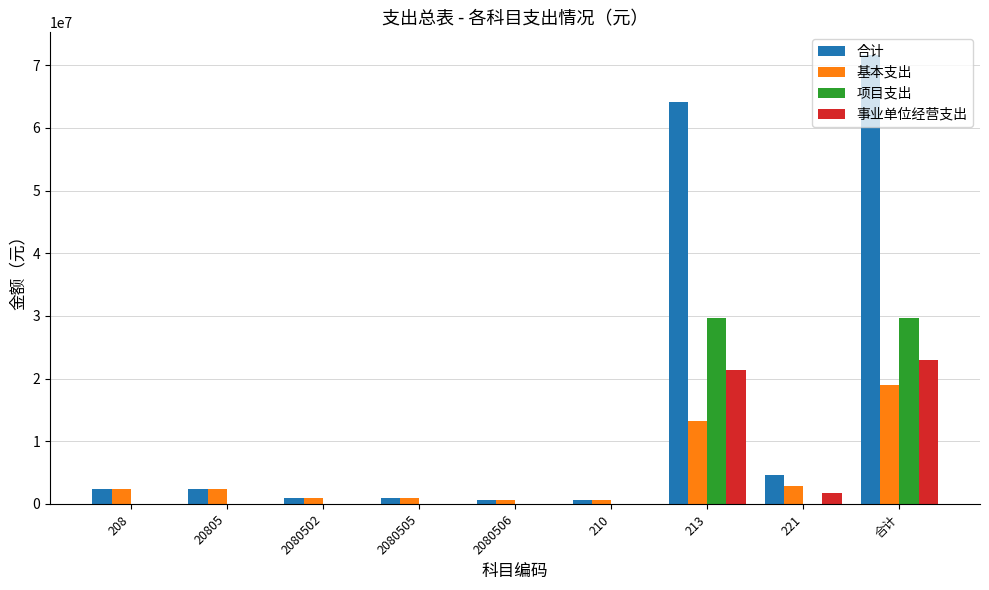

The 合计 series shows 15094450 at 合计. True or false?

False